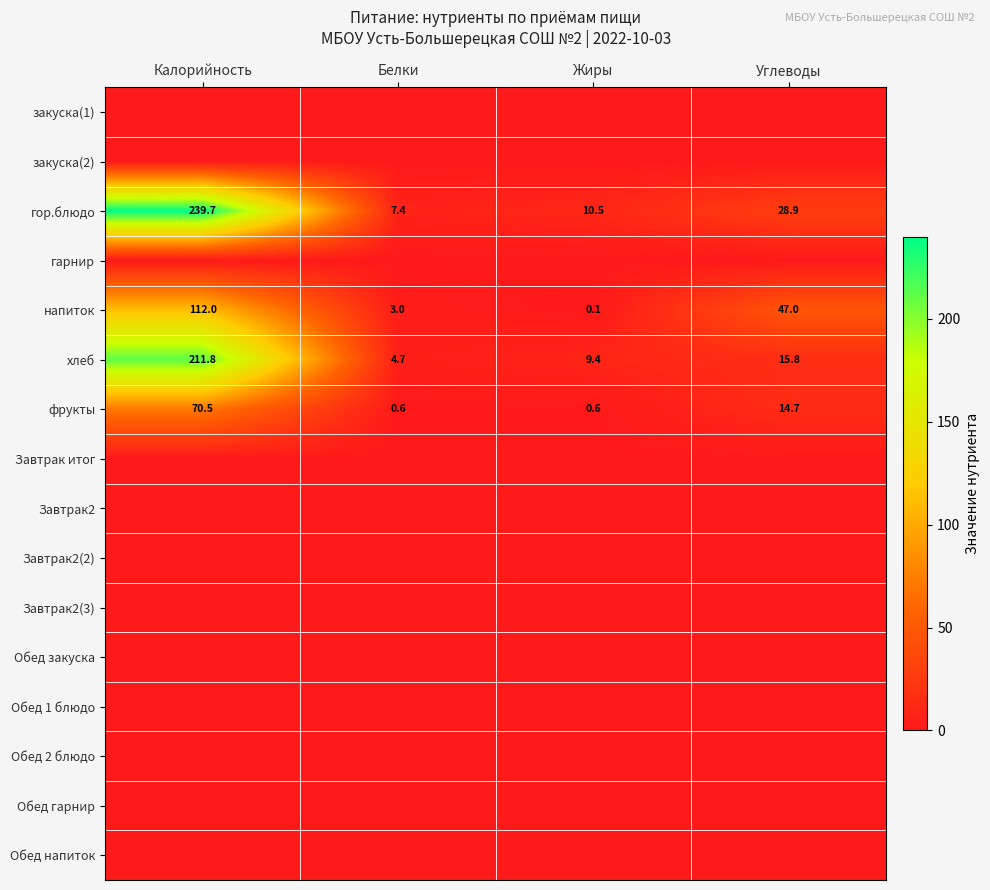

What is the average value of the хлеб series?

60.4